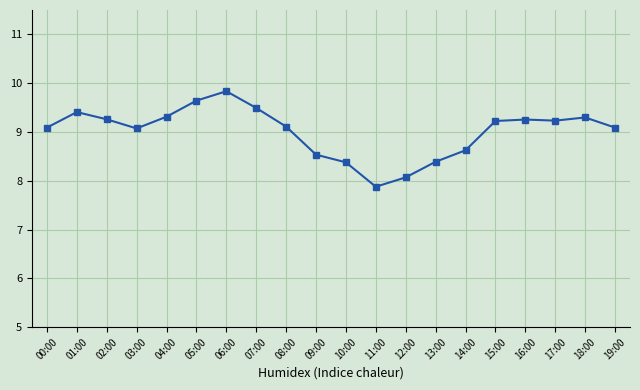

What is the minimum value shown in the chart?

7.9